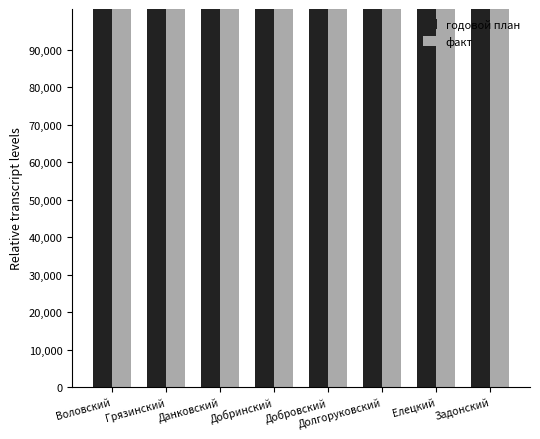

Which label corresponds to the smallest value in the chart?

Елецкий